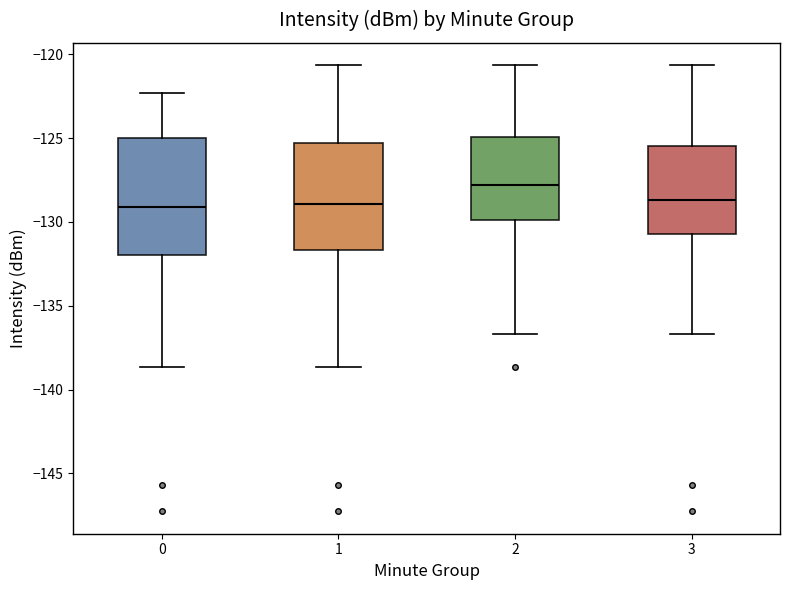

Where is the lower edge of the box at x = 1 on the y-axis? The values are not printed on the chart, so give them approximately, as read against the axis.

-131.5